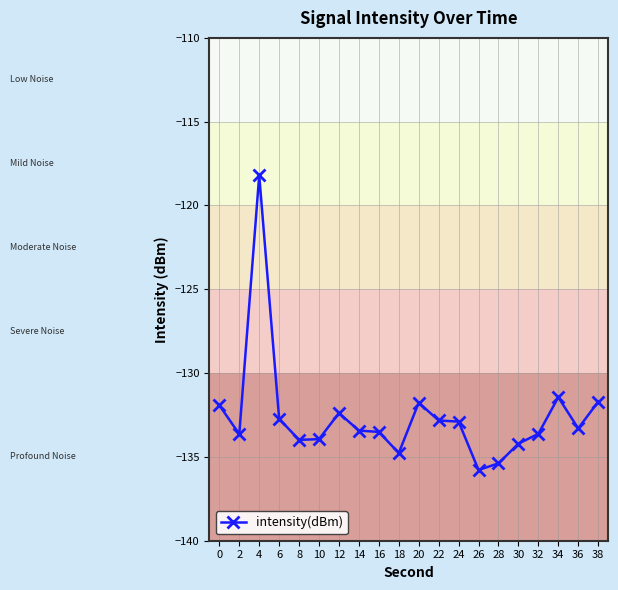

What is the approximate value at 32?

-133.6